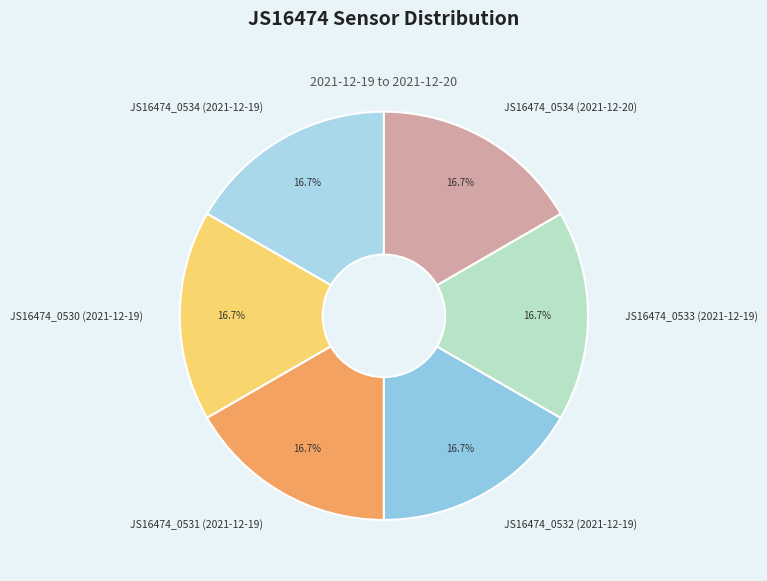

Does JS16474_0534 (2021-12-20) represent more than half of the total?

No